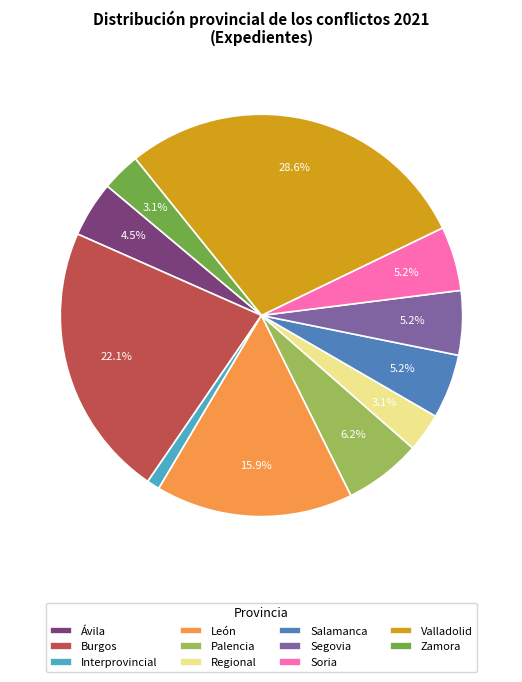

Combined, do Interprovincial and Ávila account for over 50%?

No